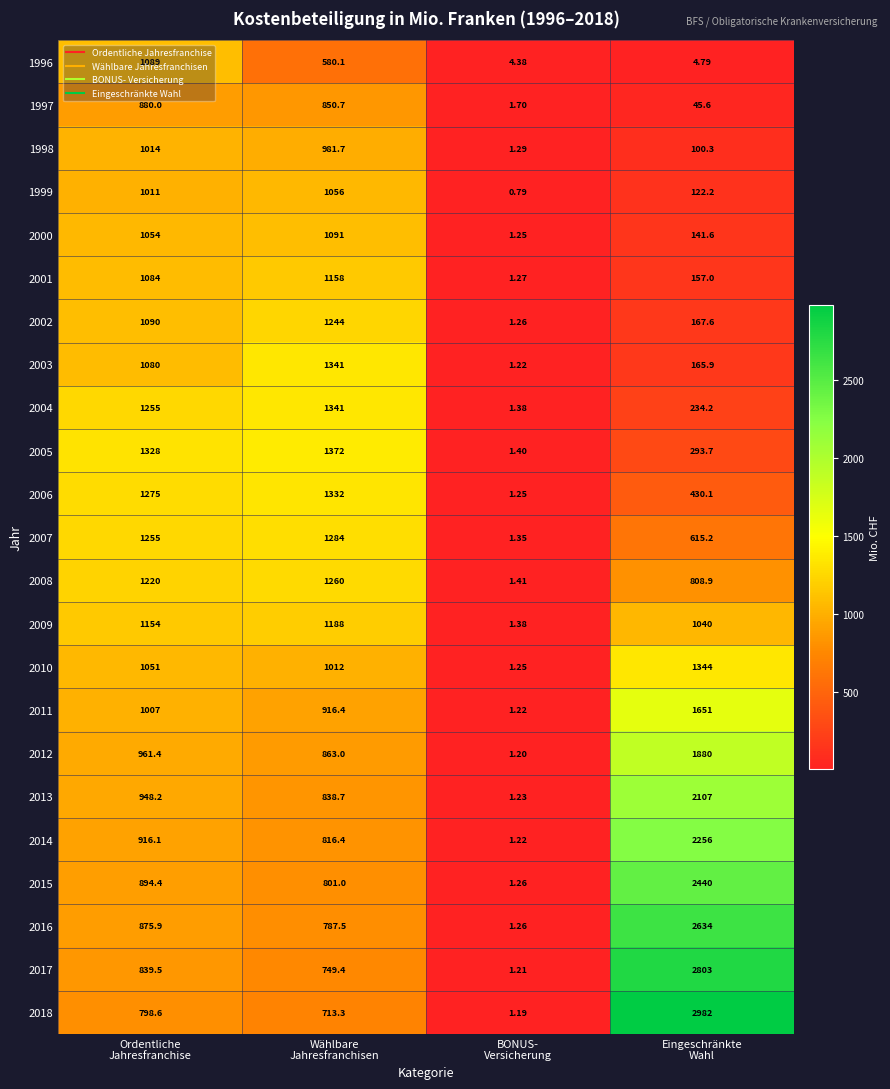

How many values in the 2017 series are below 839?

2